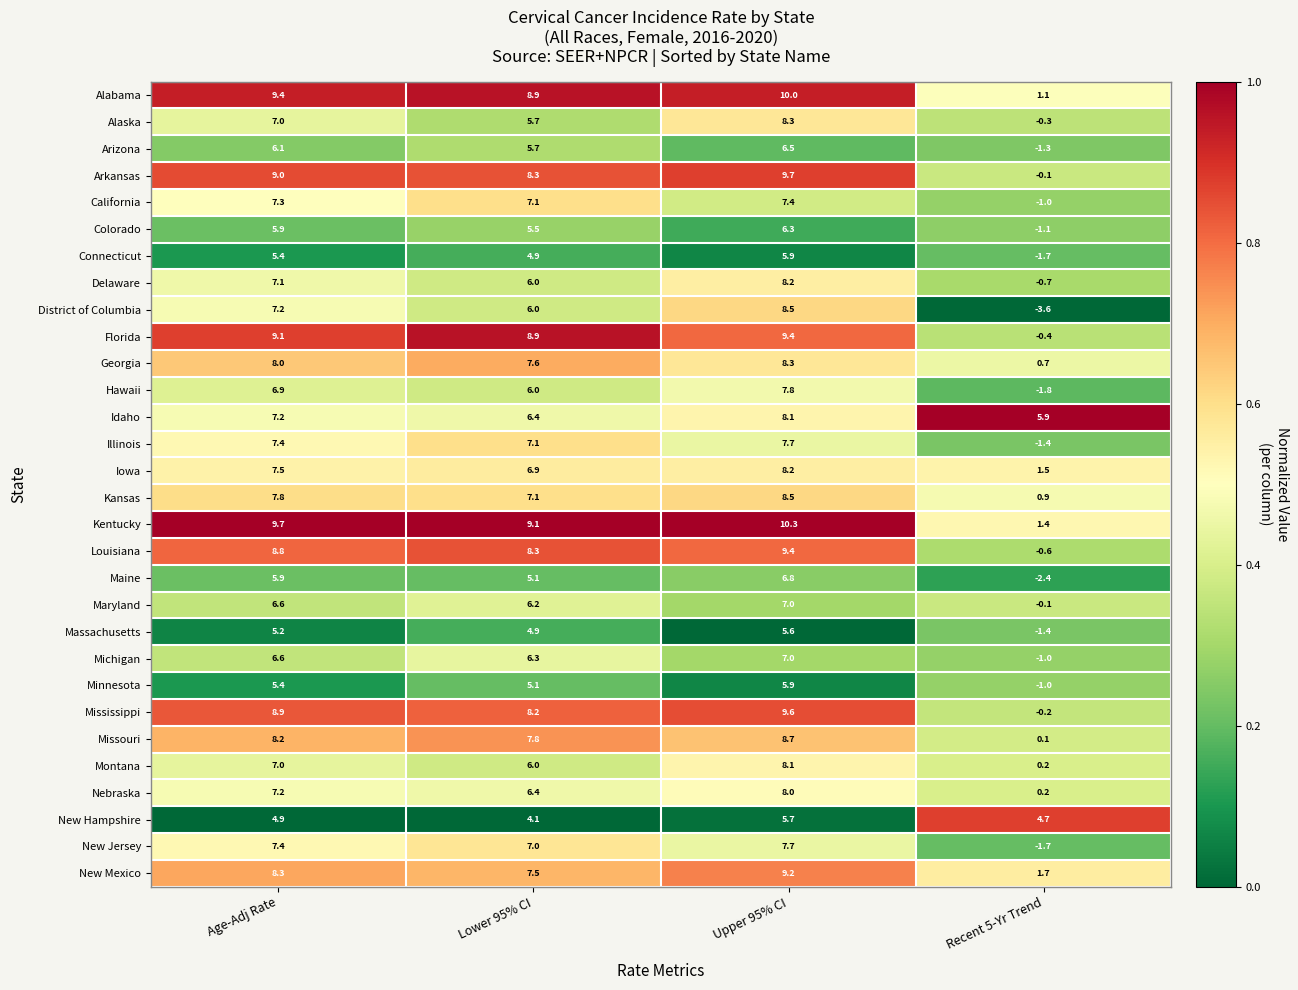

At which label does Maryland reach its peak?

Upper 95% CI